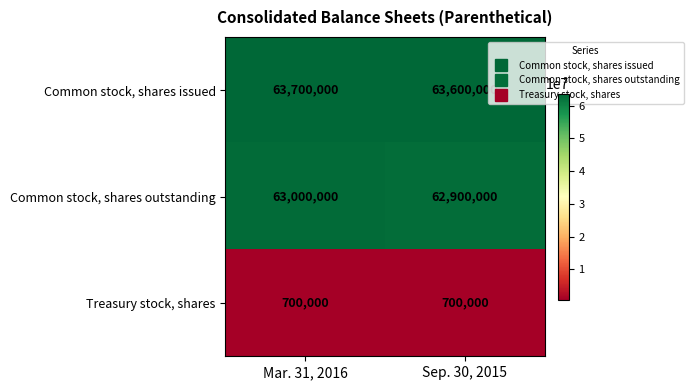

What is the greatest value displayed?

63700000